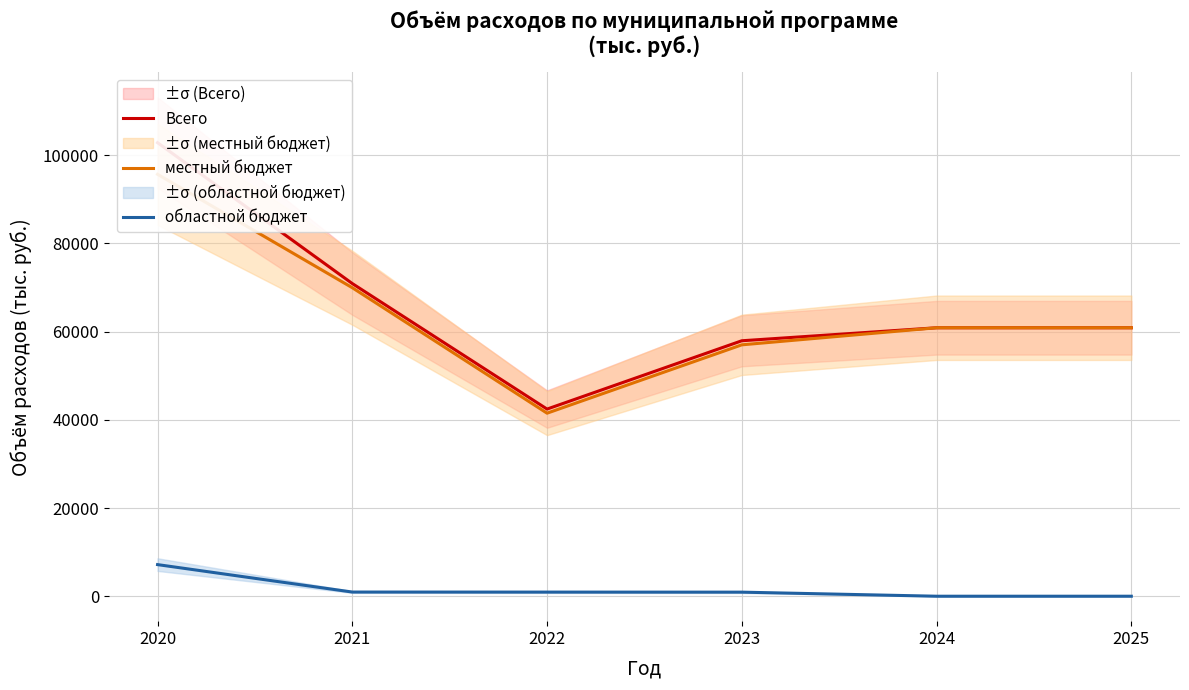

Reading left to right, transcribe all the data shown in this chart.

Всего: 102852.1	70907.5	42441.3	57933.2	60881.9	60881.9
местный бюджет: 95682.9	69961.0	41506.4	57009.9	60881.9	60881.9
областной бюджет: 7169.2	946.5	934.9	923.3	0.0	0.0